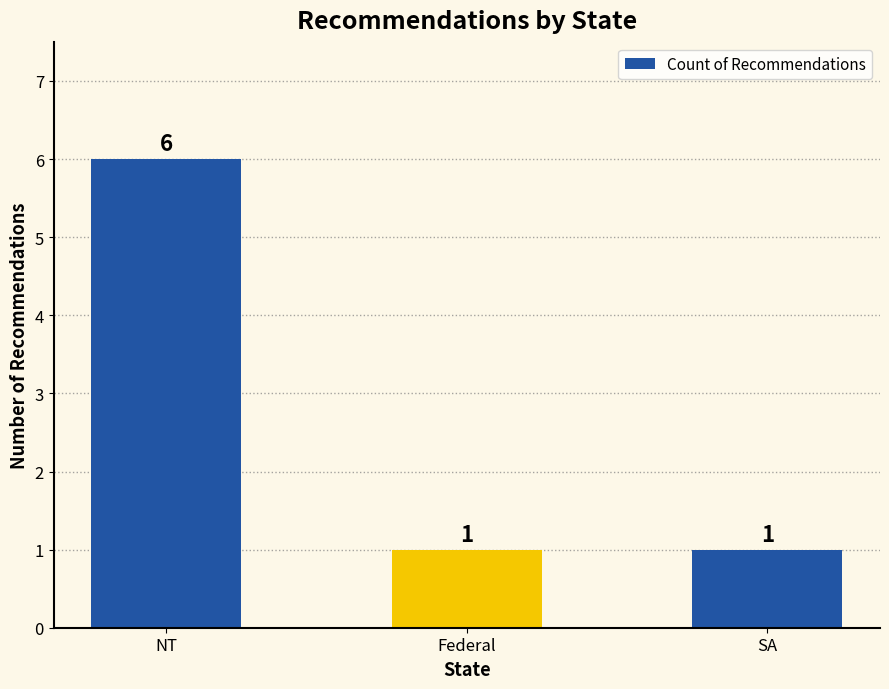

The value at NT is 6. True or false?

True